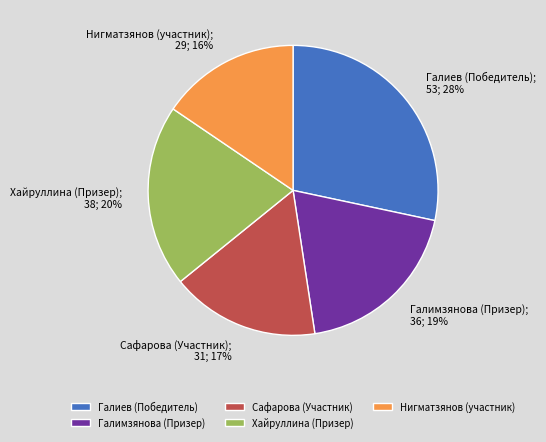

Approximately how many times larger is the value at Хайруллина (Призер) compared to Сафарова (Участник)?

1.2